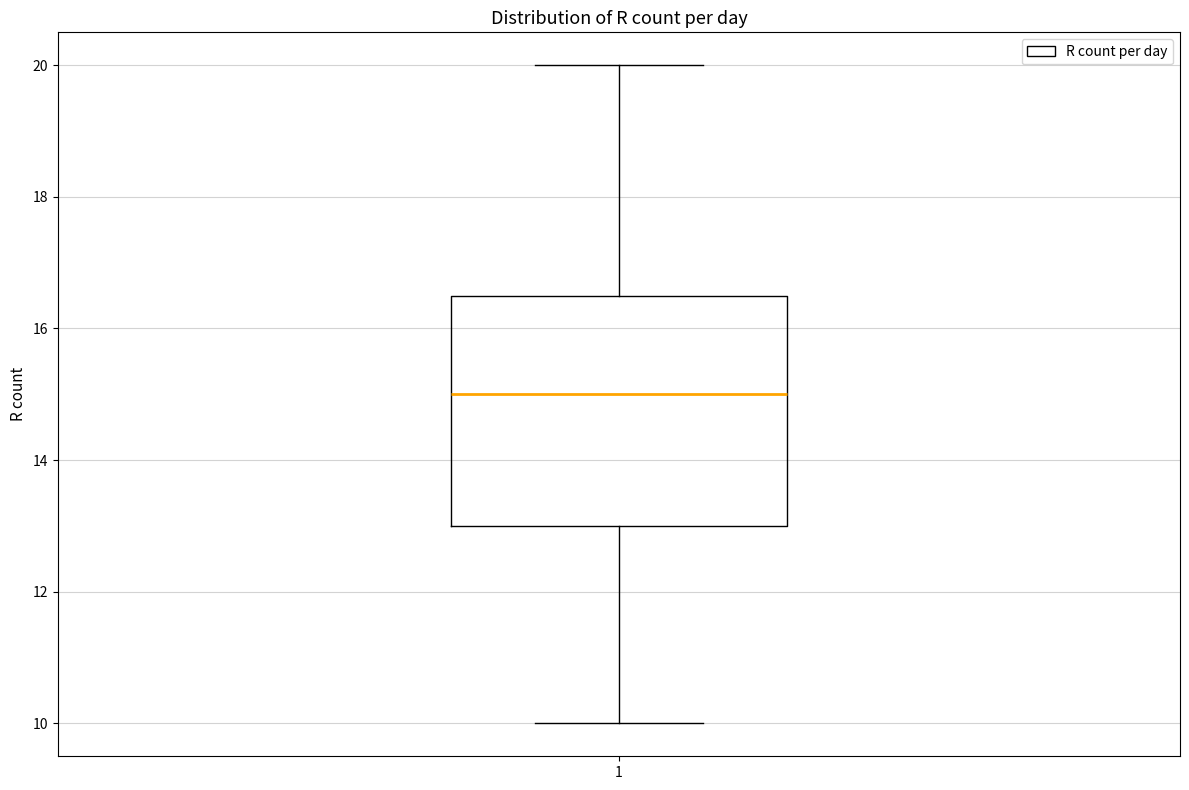

Transcribe this box plot: give where the median line is, the range the box spans, and where the two whiskers end, as read against the y-axis. The values are not printed on the chart, so give them approximately, as read against the axis.

median 15.0, box 13.0 to 16.6, whiskers 10.0 to 20.0